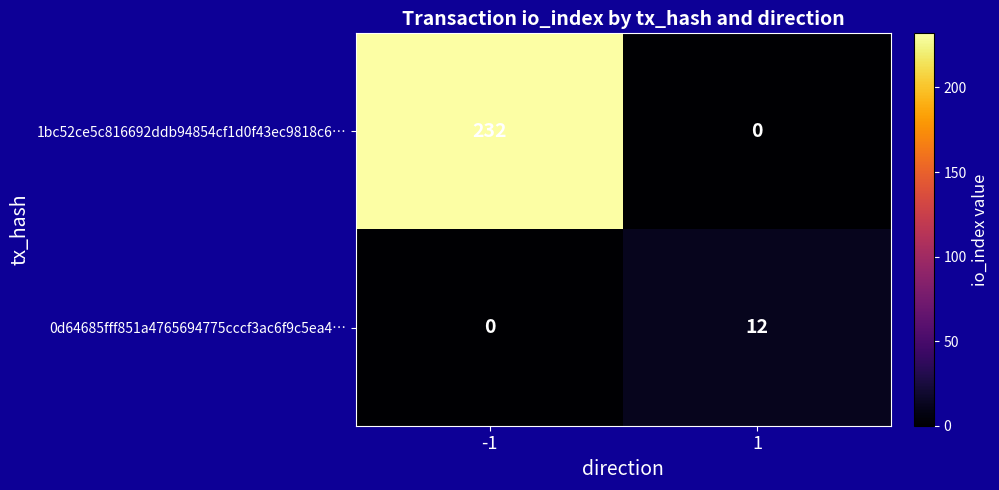

Reading left to right, extract all data points from this chart.

1bc52ce5c816692ddb94854cf1d0f43ec9818c6…: 232	0
0d64685fff851a4765694775cccf3ac6f9c5ea4…: 0	12